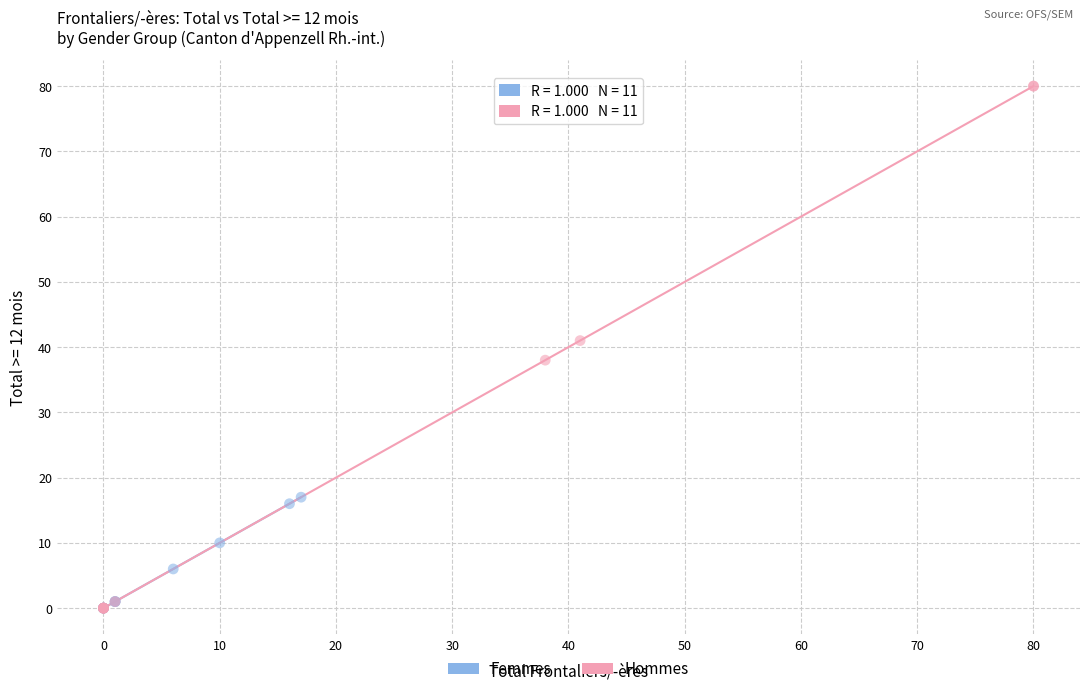

Which series contains the highest Y value?

Hommes